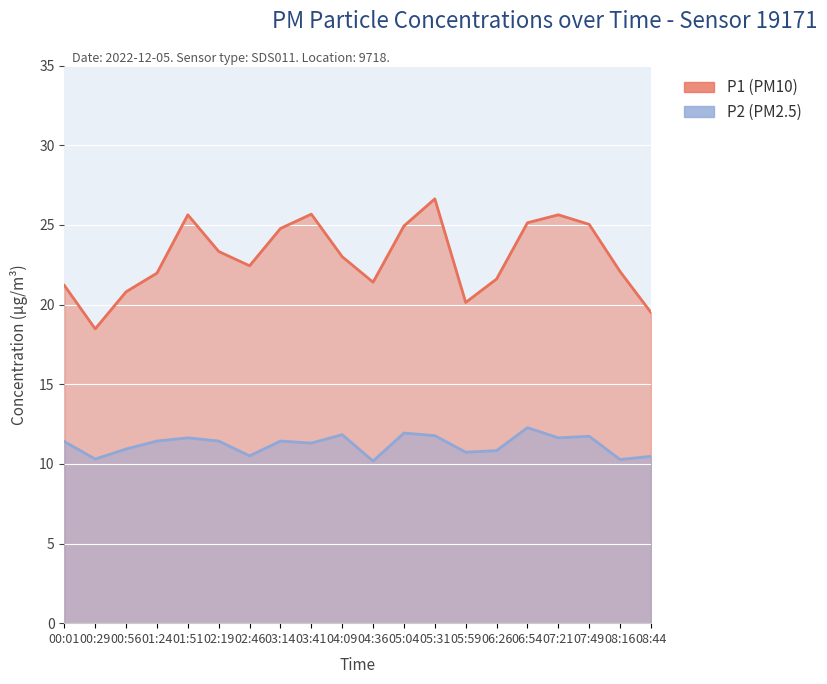

The value of P2 at 01:51 is 11.6. True or false?

True